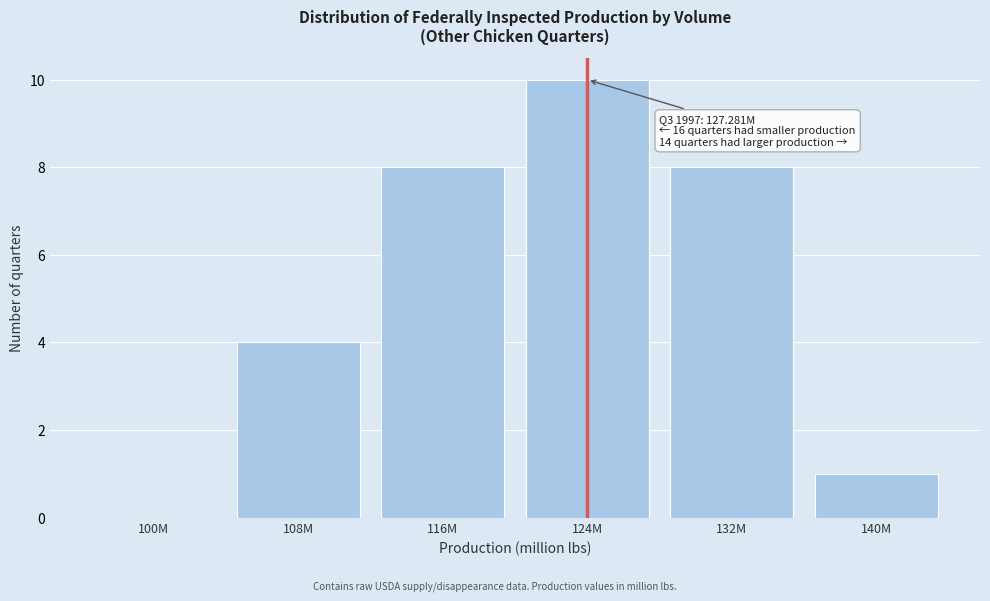

Reading left to right, transcribe all the data shown in this chart.

100M=0	108M=4	116M=8	124M=10	132M=8	140M=1